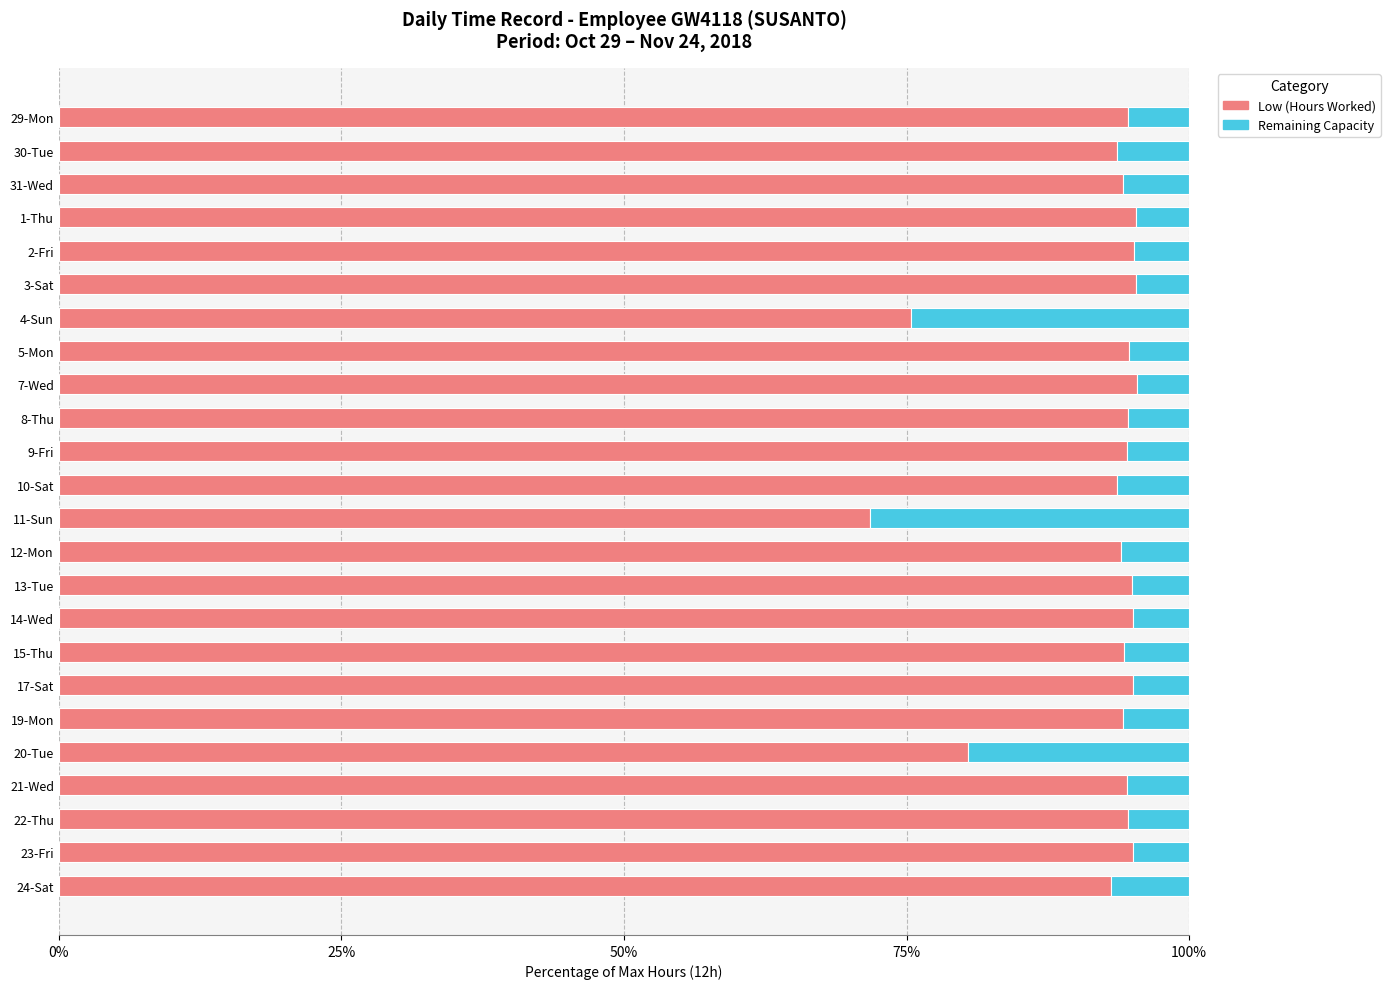

Where is Low (Hours Worked) nearest to the value 83?

20-Tue